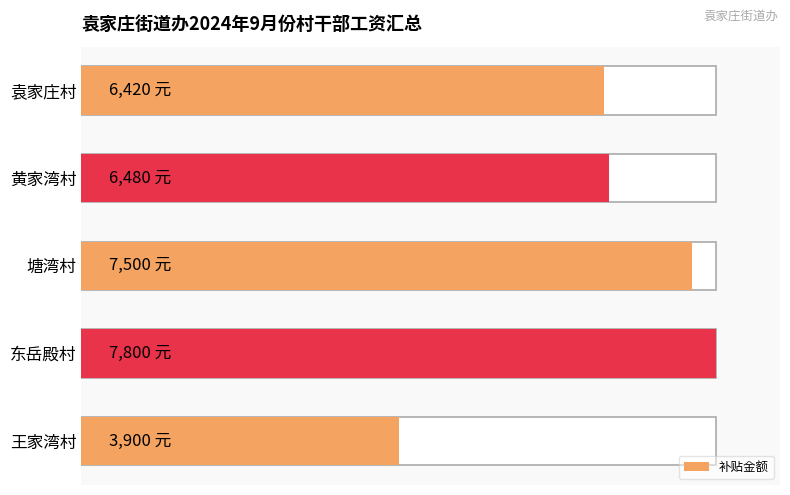

How many bars are there in total?

5